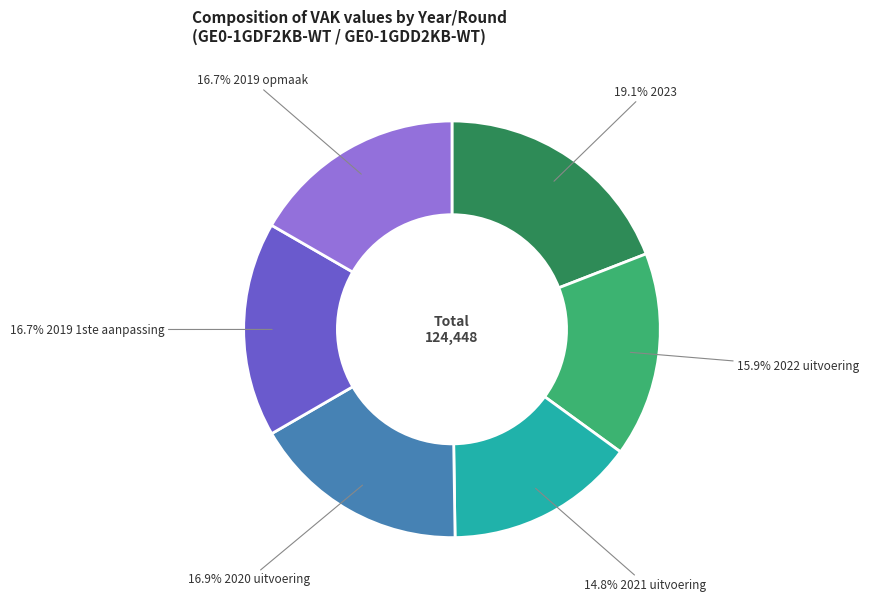

Is there a majority slice in this chart?

No